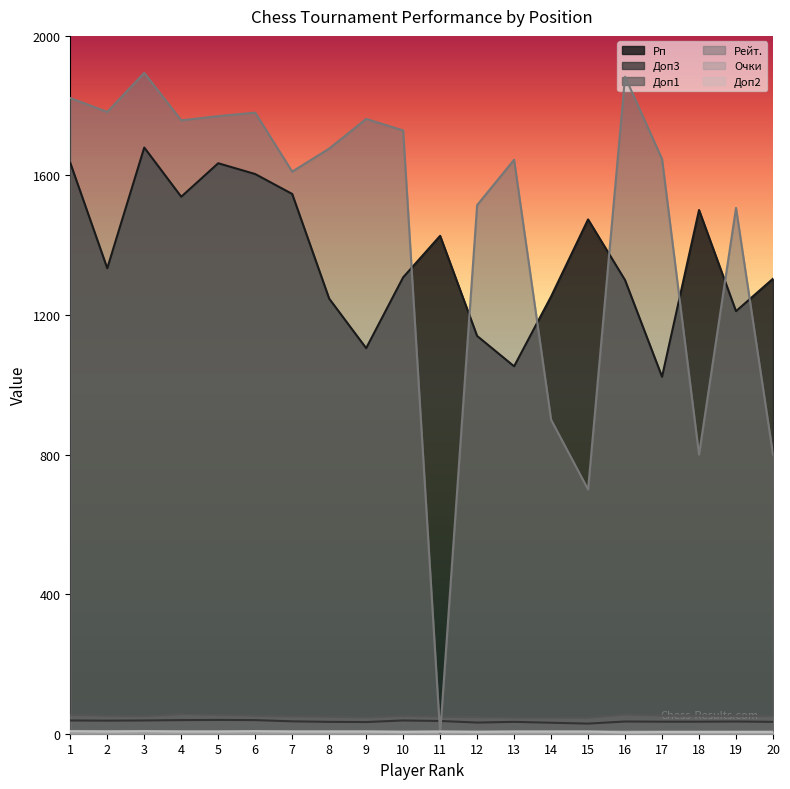

What is the difference between the second highest and second lowest values in the Очки series?

1.5